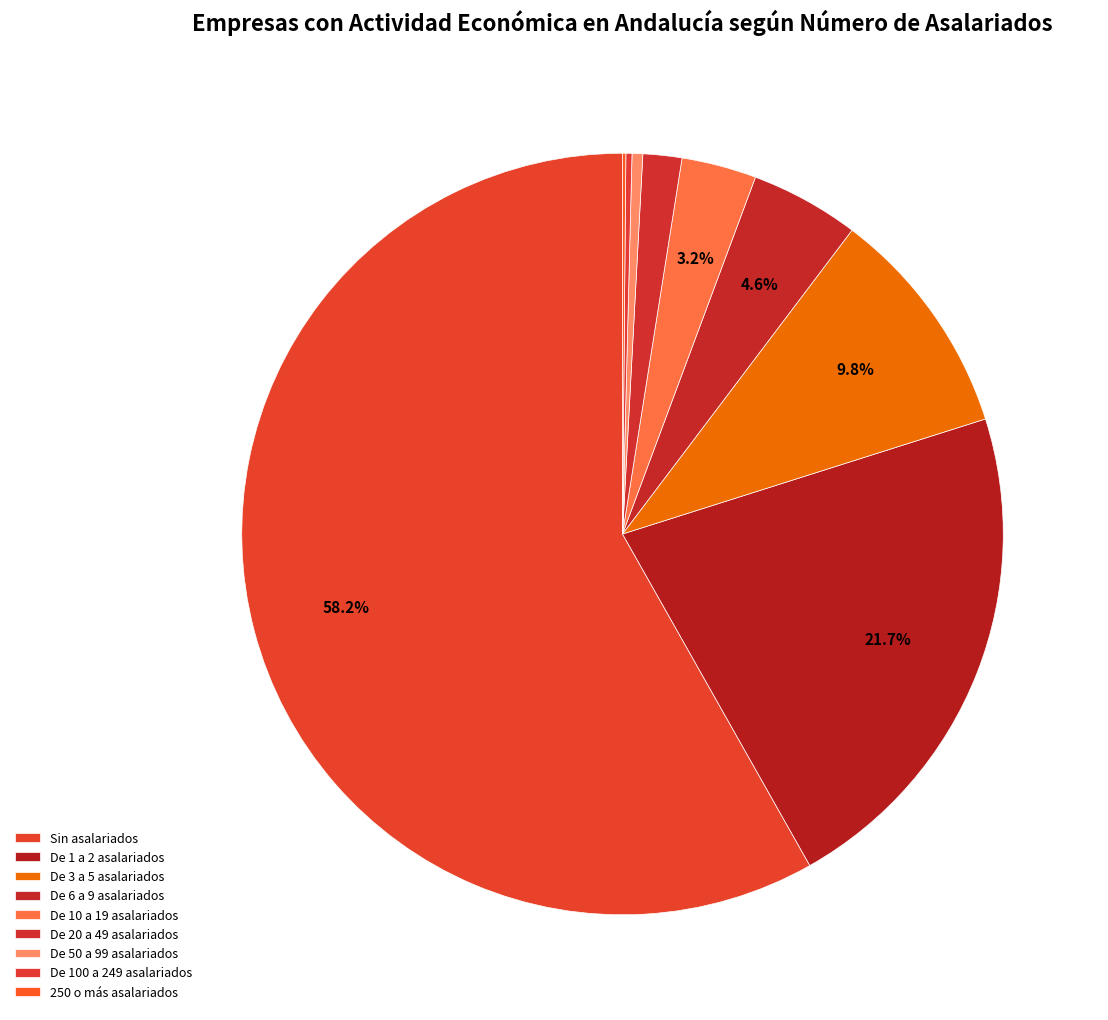

The Sin asalariados slice represents 52% of the pie. True or false?

False